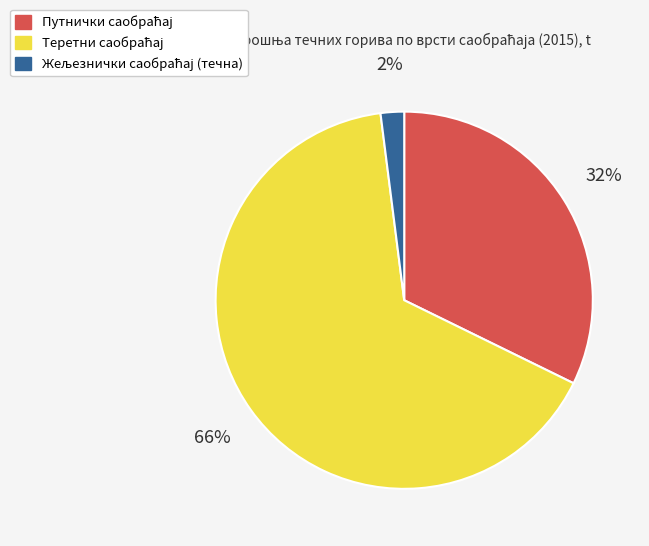

How many slices are in this pie chart?

3